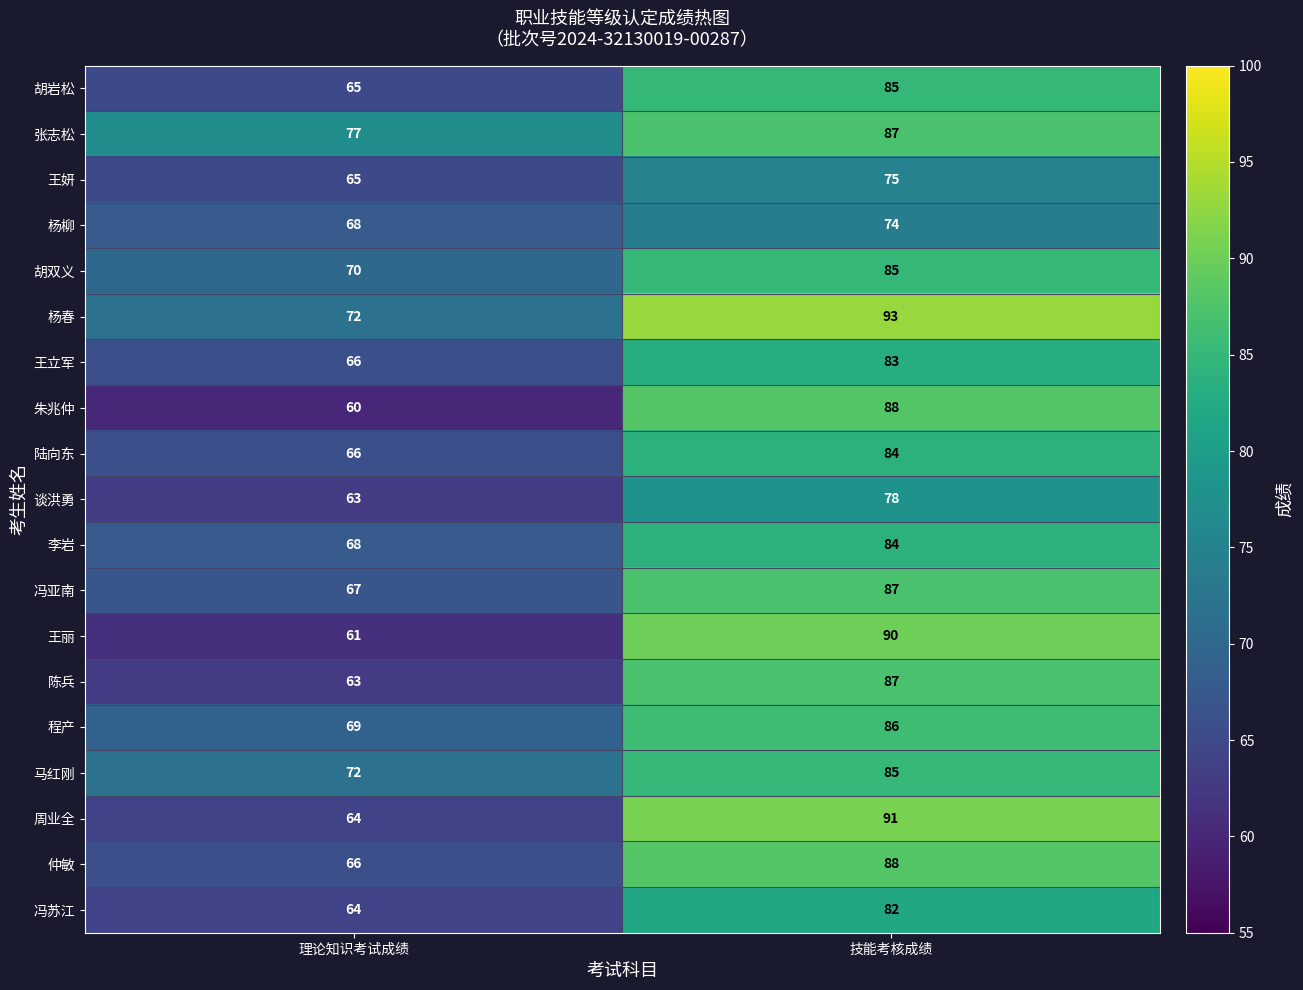

The value of 仲敏 at 技能考核成绩 is 51. True or false?

False